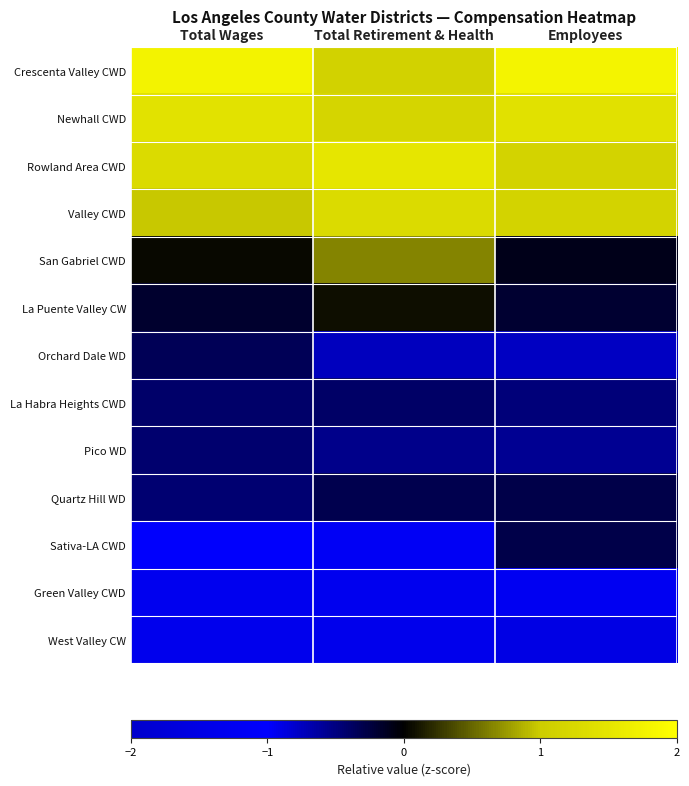

At Total Wages, list the series in order from largest to smallest.

Crescenta Valley CWD, Newhall CWD, Rowland Area CWD, Valley CWD, San Gabriel CWD, La Puente Valley CW, Orchard Dale WD, La Habra Heights CWD, Pico WD, Quartz Hill WD, Sativa-LA CWD, Green Valley CWD, West Valley CW